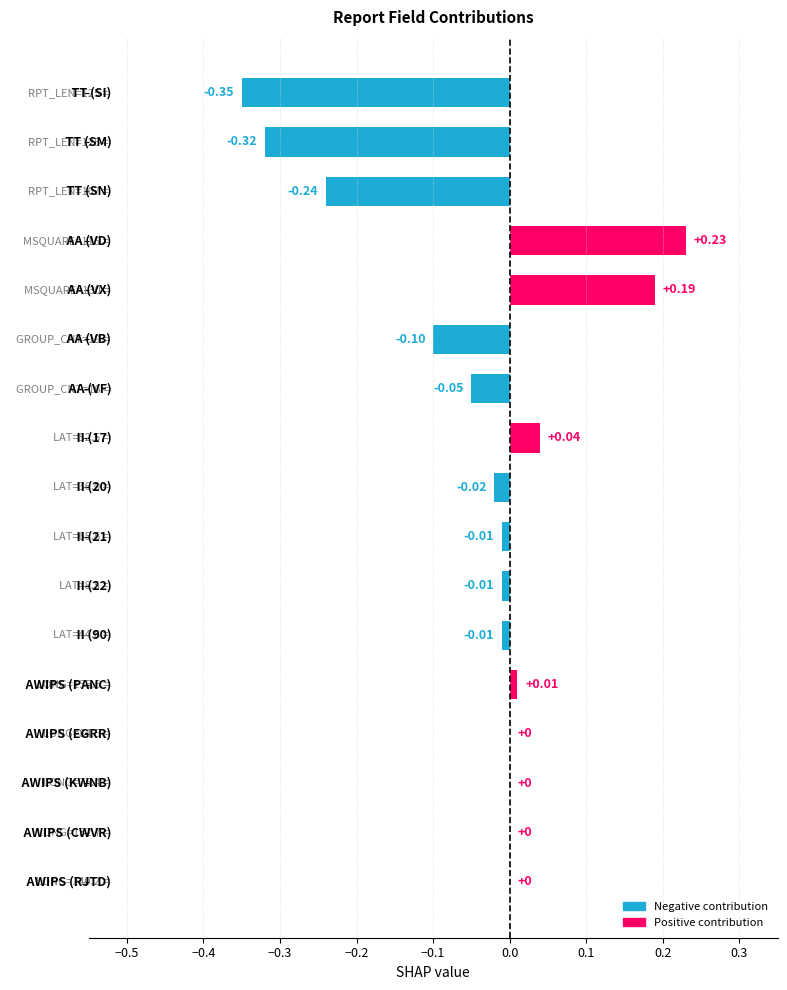

What is the sum of all values?

-0.6